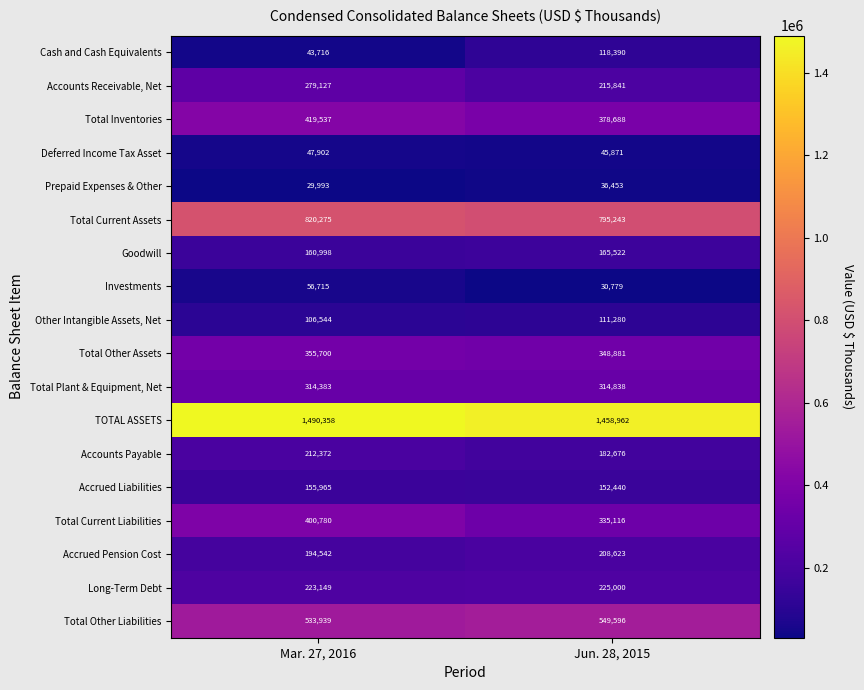

What is the highest value of the Long-Term Debt series?

225000